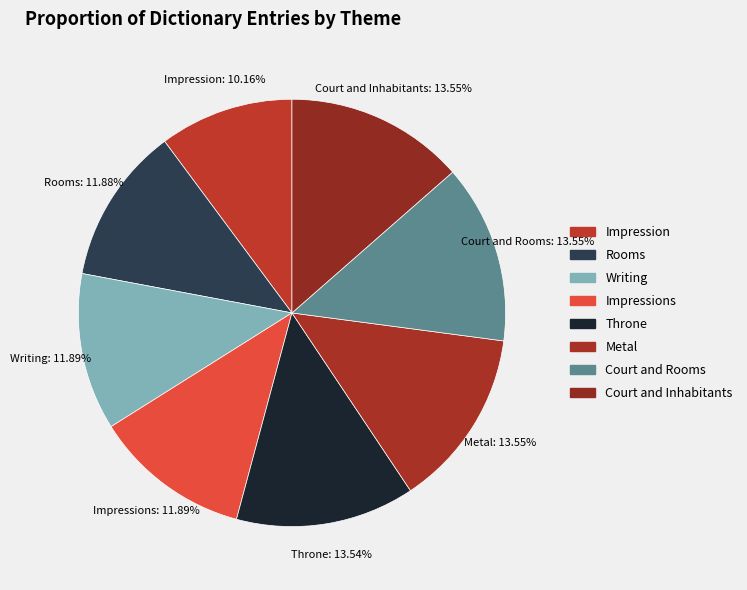

Rank the categories by value from highest to lowest.

Court and Inhabitants, Court and Rooms, Metal, Throne, Impressions, Writing, Rooms, Impression